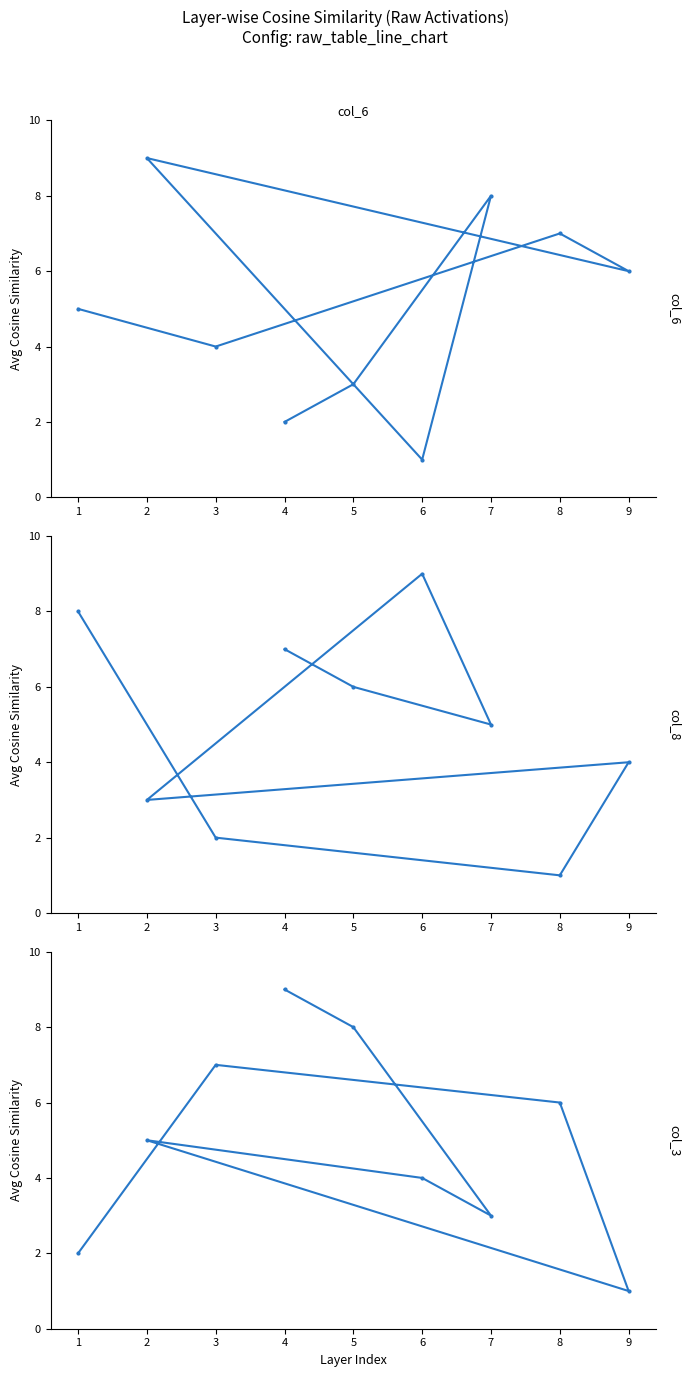

Between 7 and 5, which series saw the biggest shift?

col_6